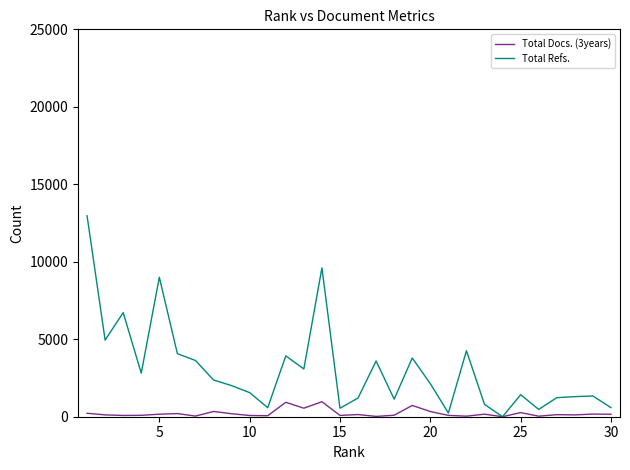

In Total Refs., how many points are lower than both neighbors (excluding endpoints)?

9